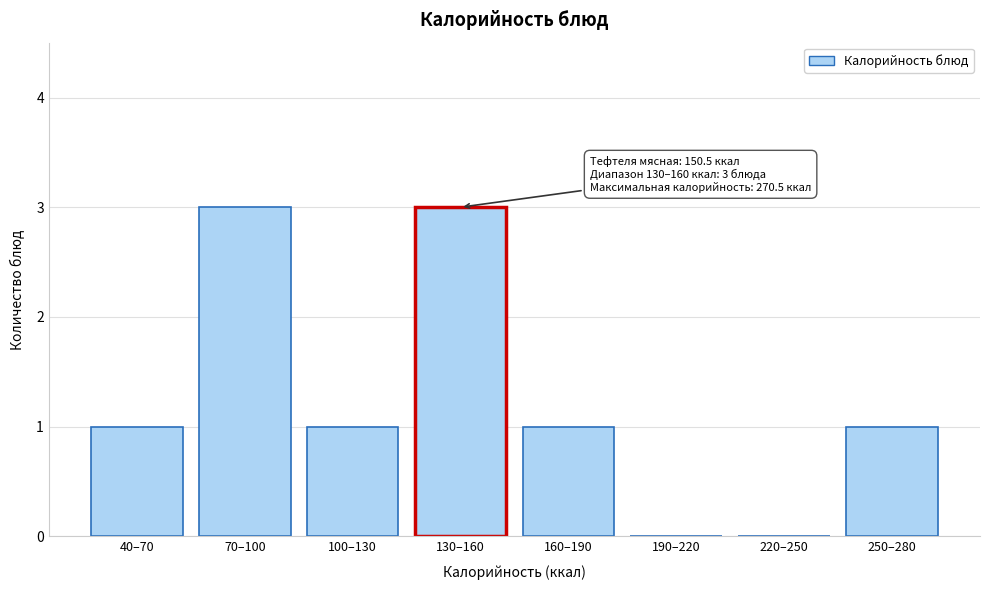

Reading left to right, what are all the values shown in this chart?

40–70=1	70–100=3	100–130=1	130–160=3	160–190=1	190–220=0	220–250=0	250–280=1